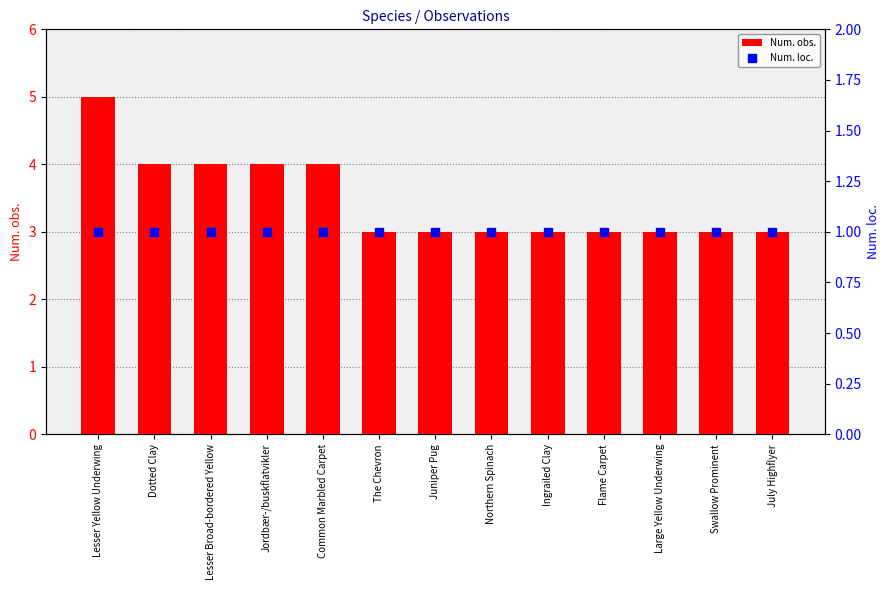

Which series has the widest spread of Y values?

Num. obs.